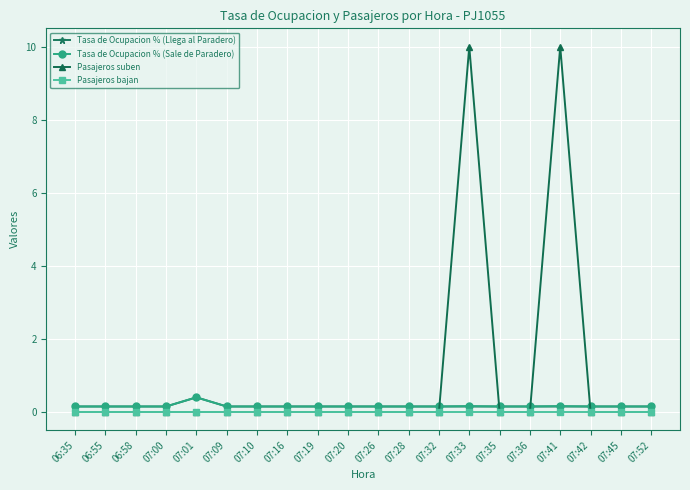

Is the value of Tasa de Ocupacion % (Sale de Paradero) at 07:20 greater than the value of Pasajeros suben at 07:16?

Yes